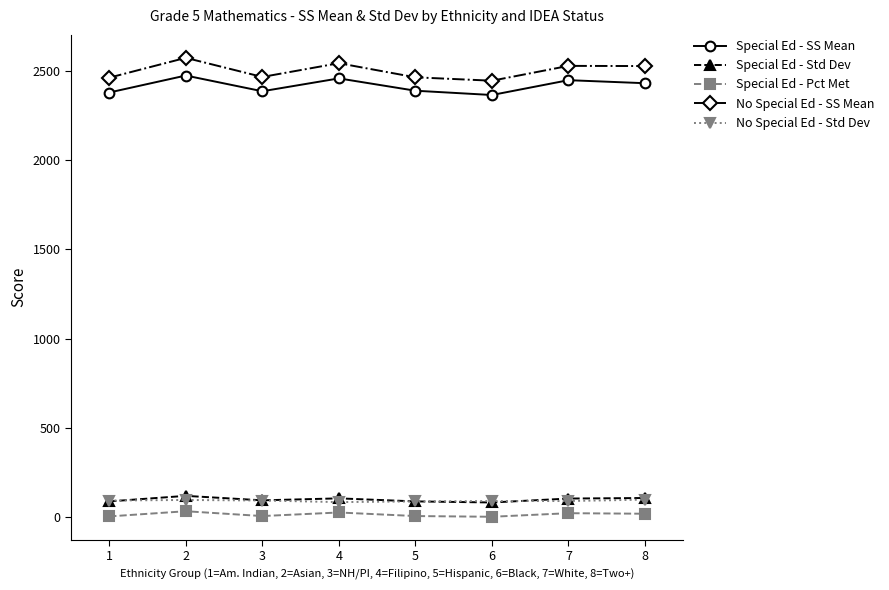

What is the total value across all series at 3?

5044